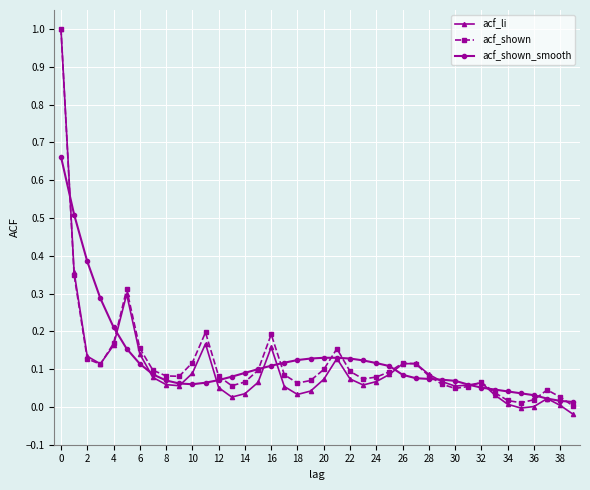

What is the maximum value shown in the chart?

1.0